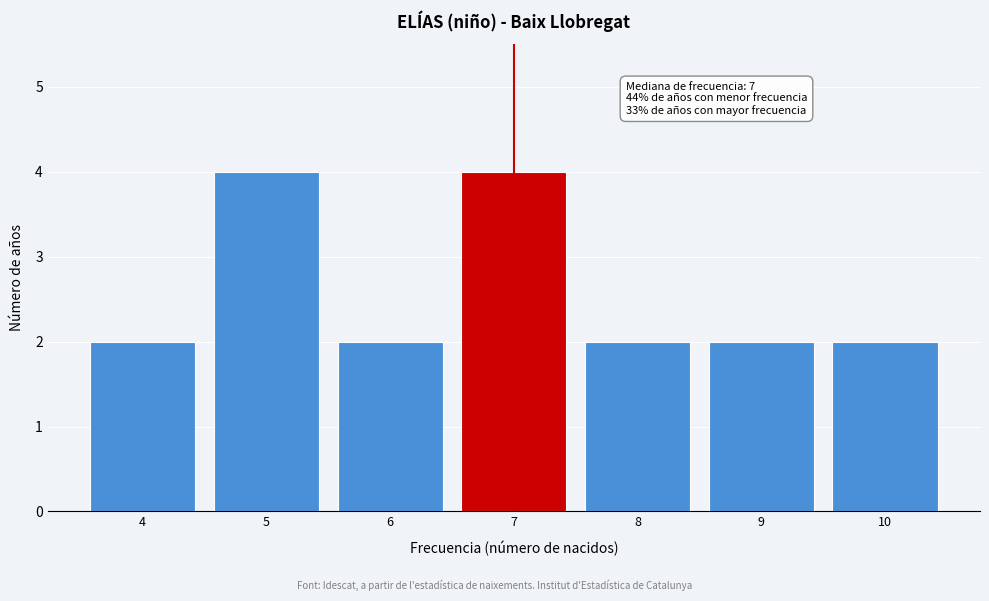

Reading left to right, what are all the values shown in this chart?

2	4	2	4	2	2	2